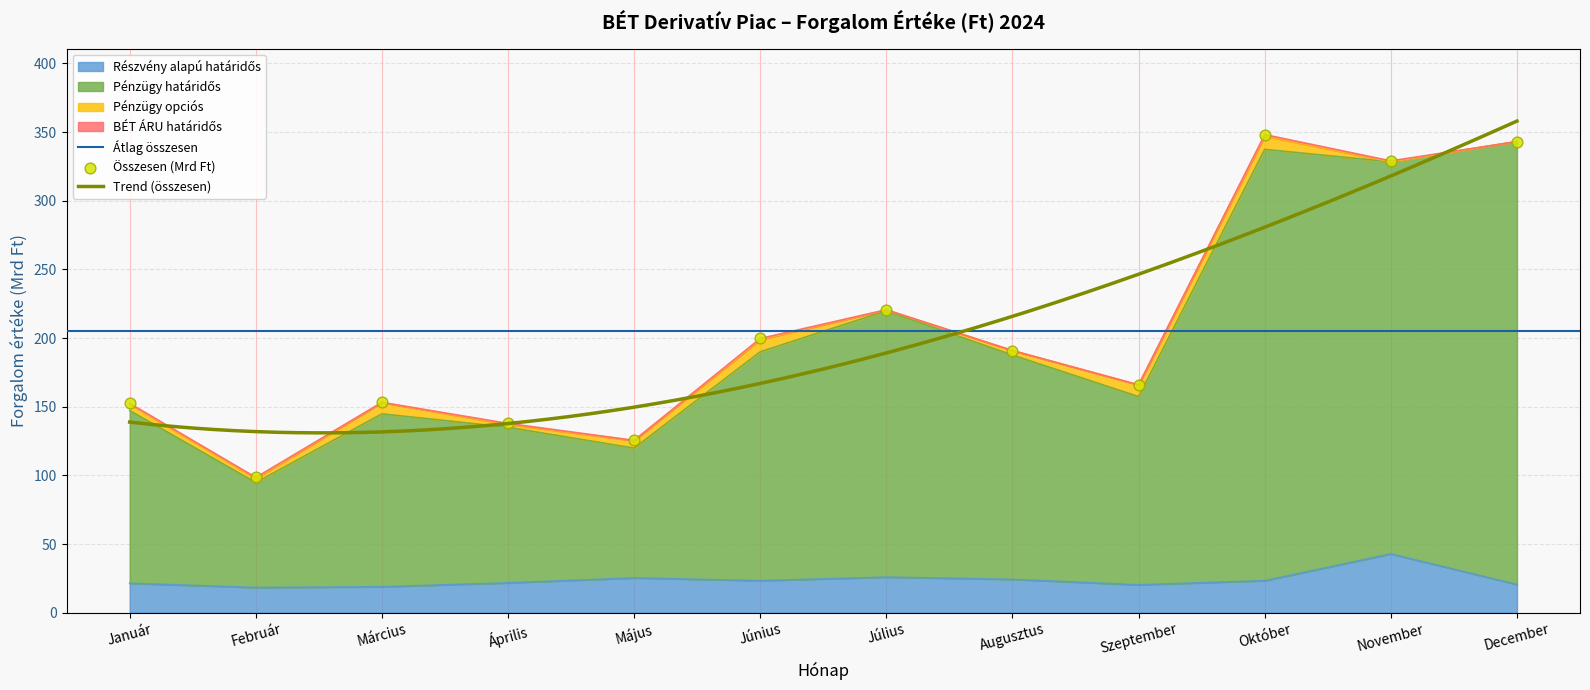

Which series contains the highest Y value?

Pénzügy határidős